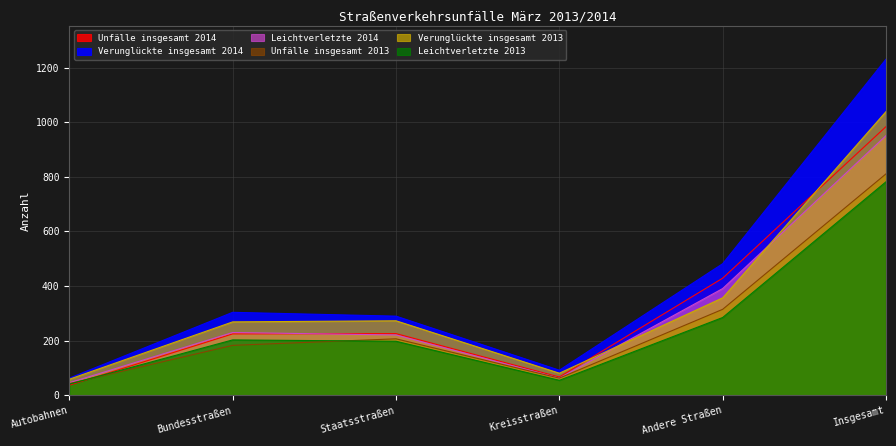

What is the difference between the maximum and minimum values in the Unfälle insgesamt 2014 series?

947